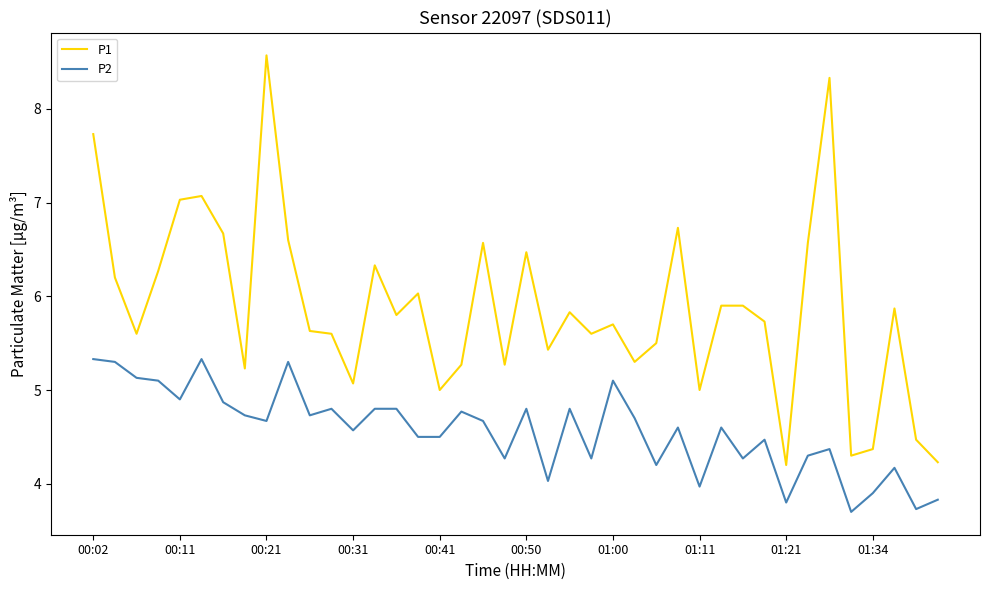

What is the difference between the maximum and minimum values in the P1 series?

4.4